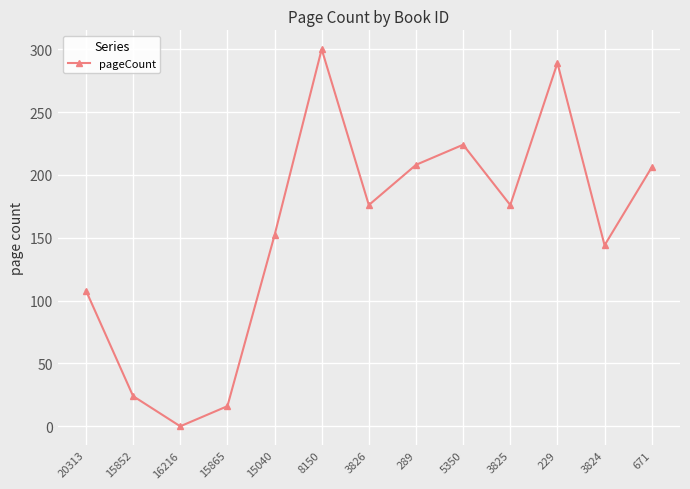

Reading left to right, list all the values displayed in this chart.

108	24	0	16	152	300	176	208	224	176	289	144	206